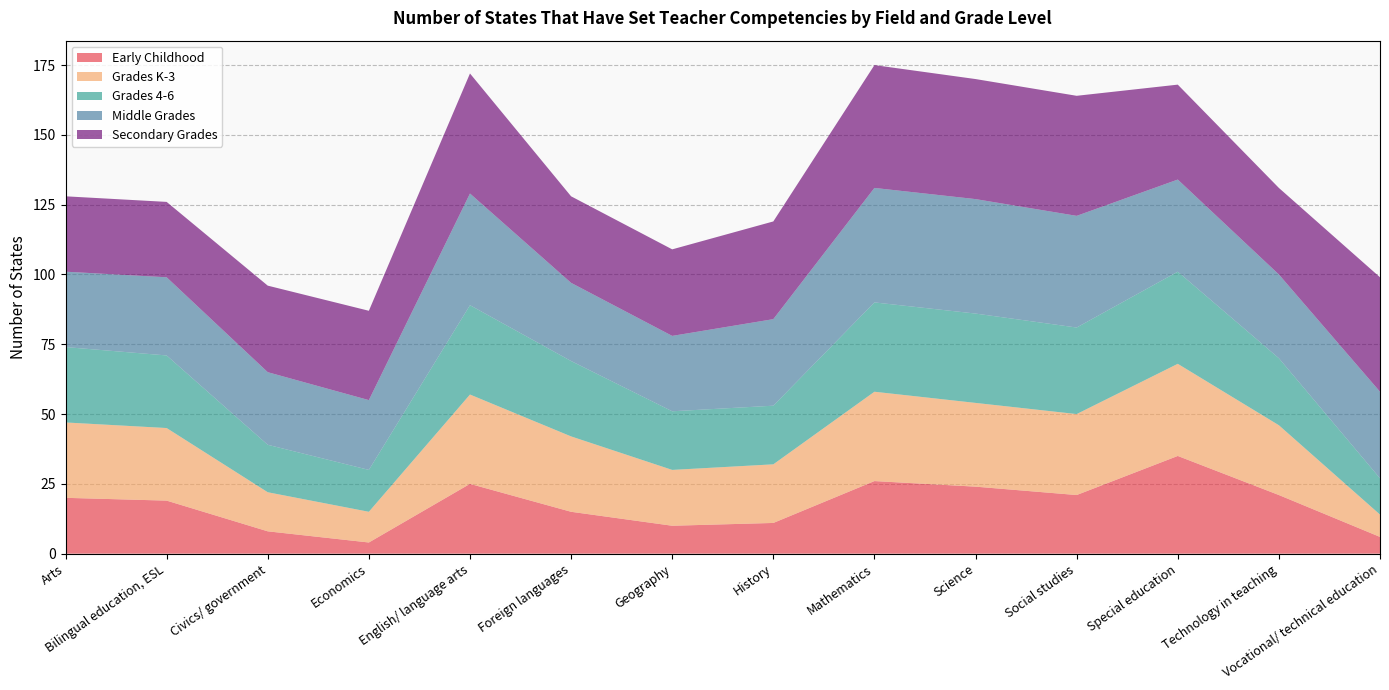

Reading left to right, list all the values displayed in this chart.

Early Childhood: Arts=20	Bilingual education, ESL=19	Civics/ government=8	Economics=4	English/ language arts=25	Foreign languages=15	Geography=10	History=11	Mathematics=26	Science=24	Social studies=21	Special education=35	Technology in teaching=21	Vocational/ technical education=6
Grades K-3: Arts=27	Bilingual education, ESL=26	Civics/ government=14	Economics=11	English/ language arts=32	Foreign languages=27	Geography=20	History=21	Mathematics=32	Science=30	Social studies=29	Special education=33	Technology in teaching=25	Vocational/ technical education=8
Grades 4-6: Arts=27	Bilingual education, ESL=26	Civics/ government=17	Economics=15	English/ language arts=32	Foreign languages=27	Geography=21	History=21	Mathematics=32	Science=32	Social studies=31	Special education=33	Technology in teaching=24	Vocational/ technical education=13
Middle Grades: Arts=27	Bilingual education, ESL=28	Civics/ government=26	Economics=25	English/ language arts=40	Foreign languages=28	Geography=27	History=31	Mathematics=41	Science=41	Social studies=40	Special education=33	Technology in teaching=30	Vocational/ technical education=31
Secondary Grades: Arts=27	Bilingual education, ESL=27	Civics/ government=31	Economics=32	English/ language arts=43	Foreign languages=31	Geography=31	History=35	Mathematics=44	Science=43	Social studies=43	Special education=34	Technology in teaching=31	Vocational/ technical education=41